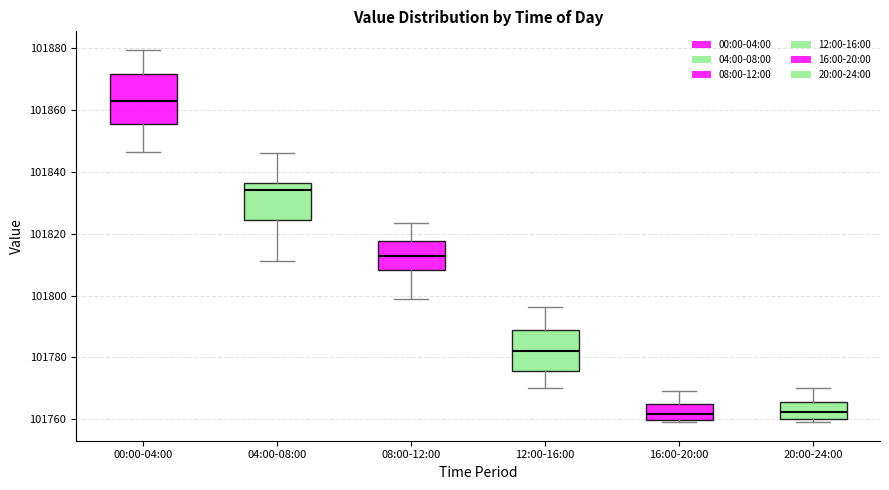

Comparing the boxes themselves (not the whiskers), which one is the tallest?

00:00-04:00